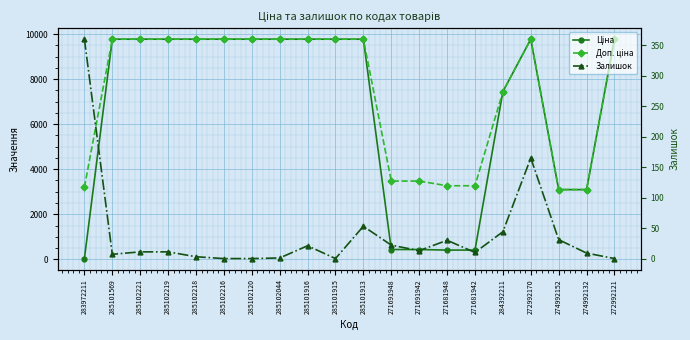

The Залишок series shows 53.0 at 285101913. True or false?

True